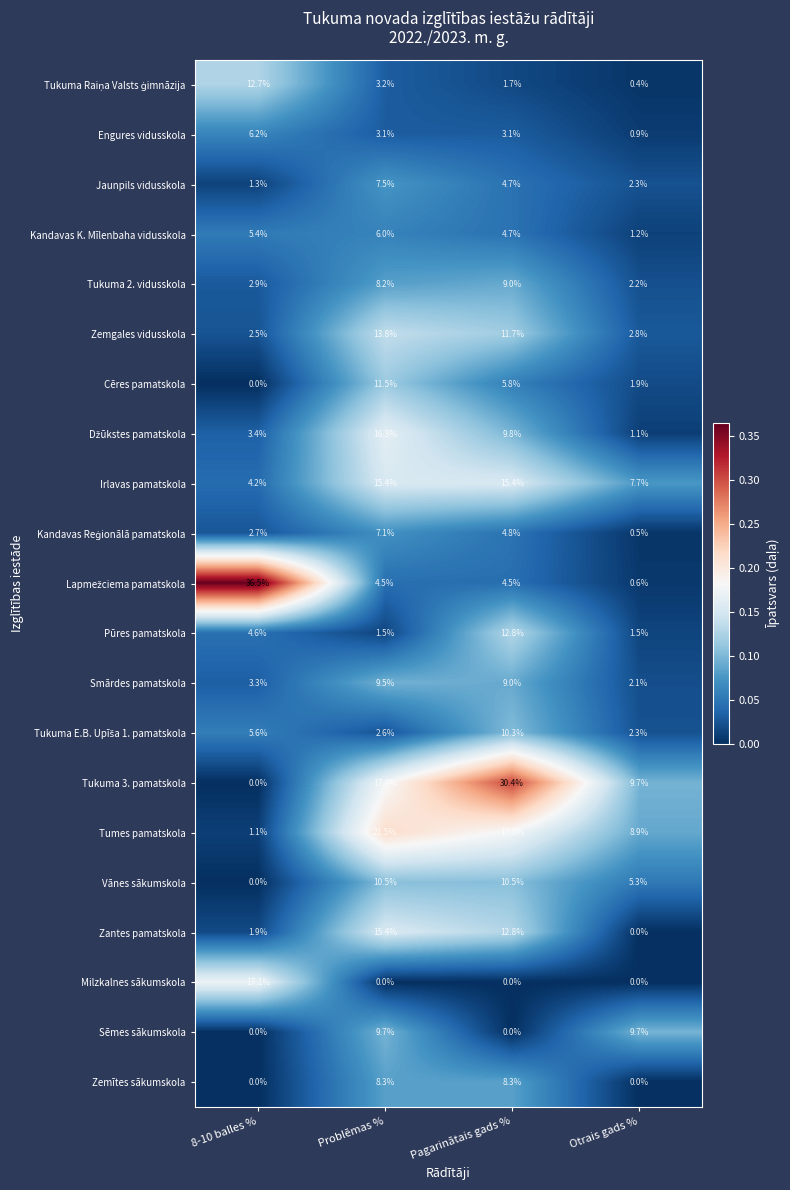

What is the highest value of the Pūres pamatskola series?

12.8